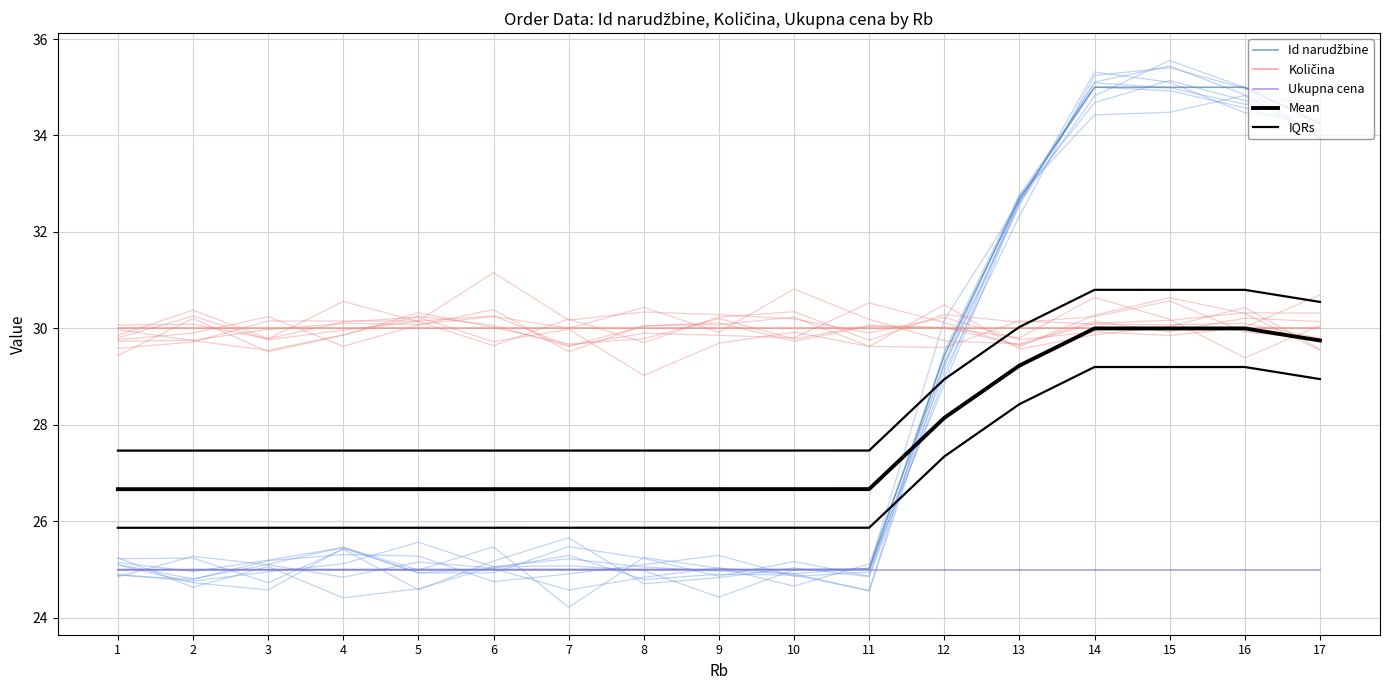

True or false: Ukupna cena has more than 0 points higher than both neighbors.

False